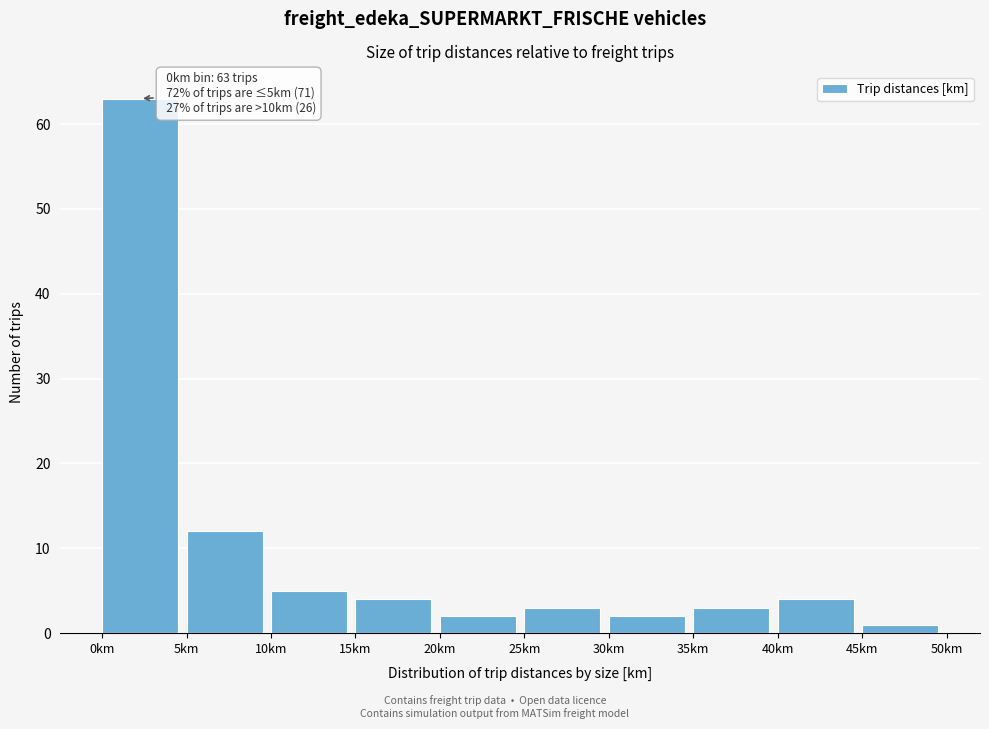

Over which range of the x-axis is the bar tallest?

0 to 5